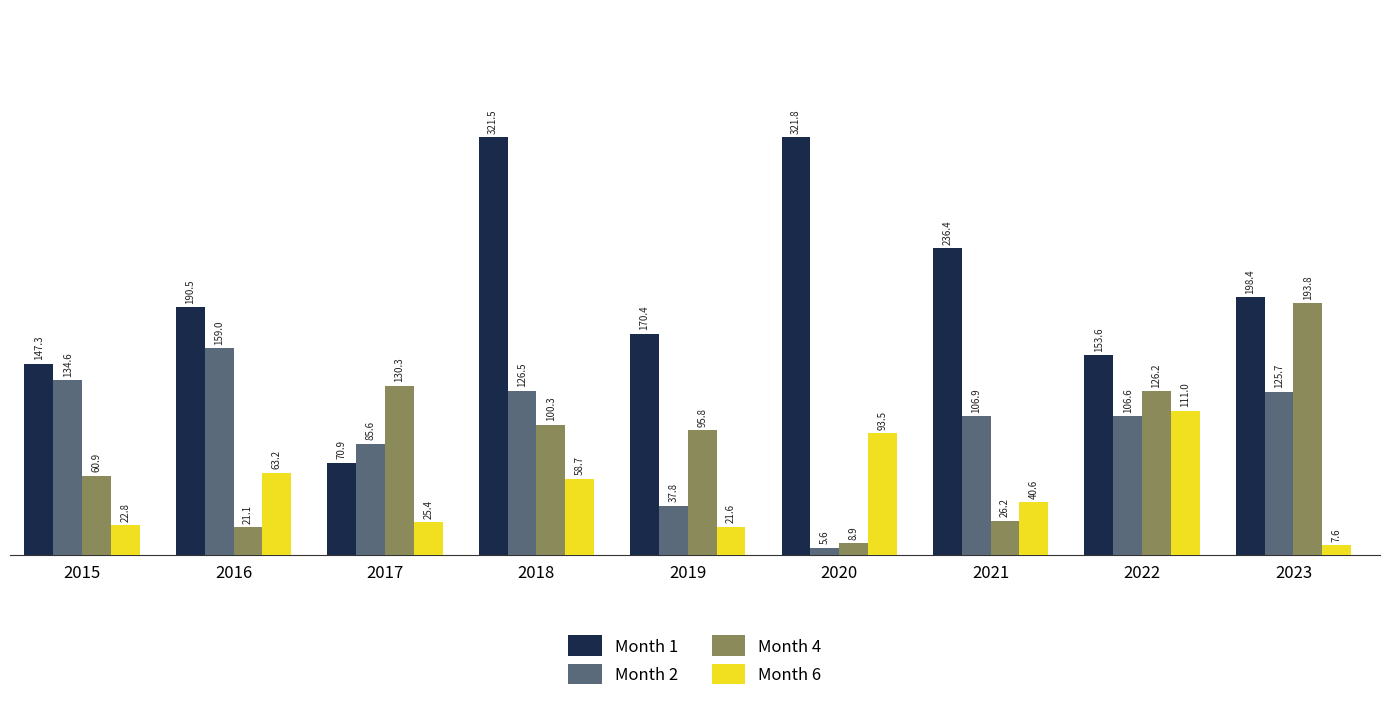

What is the value of the Month 1 bar at the 3rd from the left?

70.9